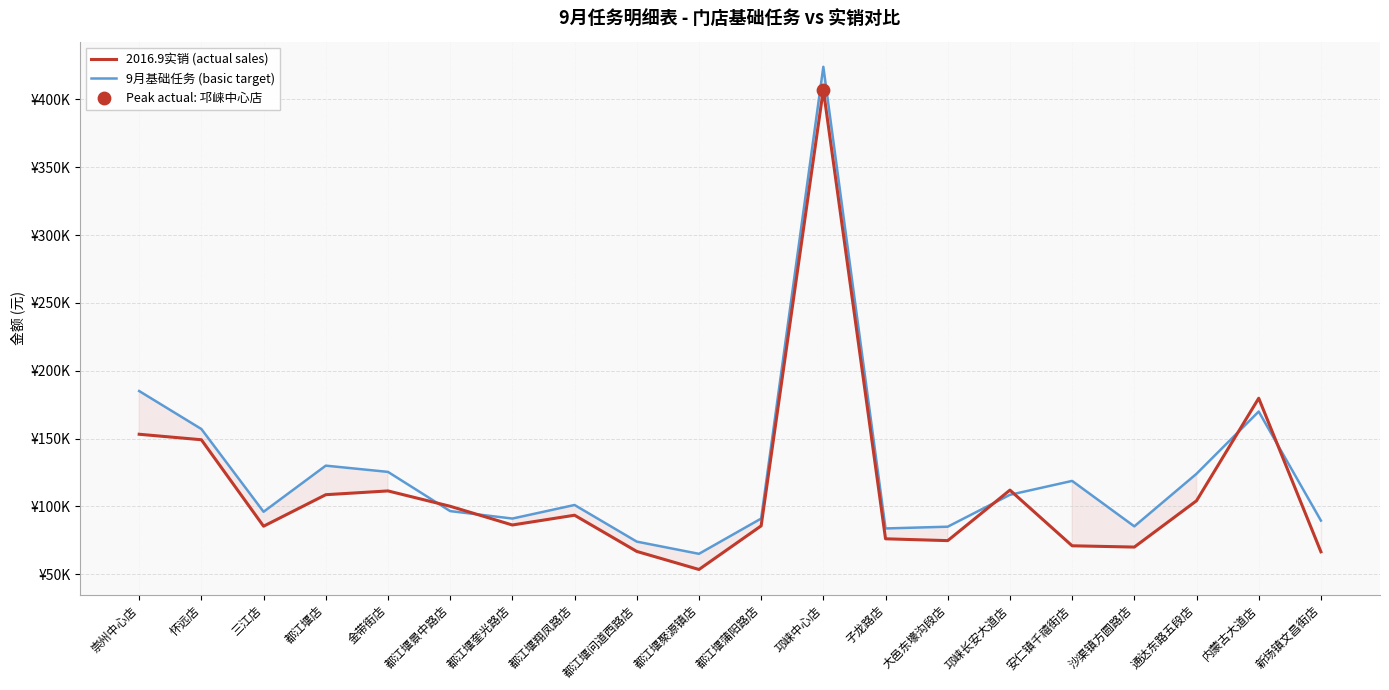

Which series has the largest total across all categories?

9月基础任务 (basic target)